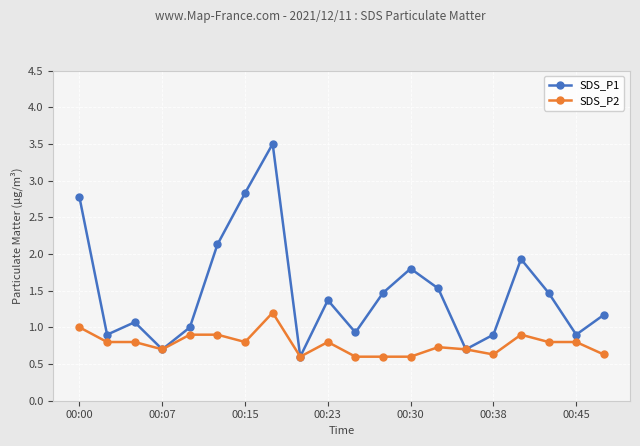

Which series has the largest total across all categories?

SDS_P1